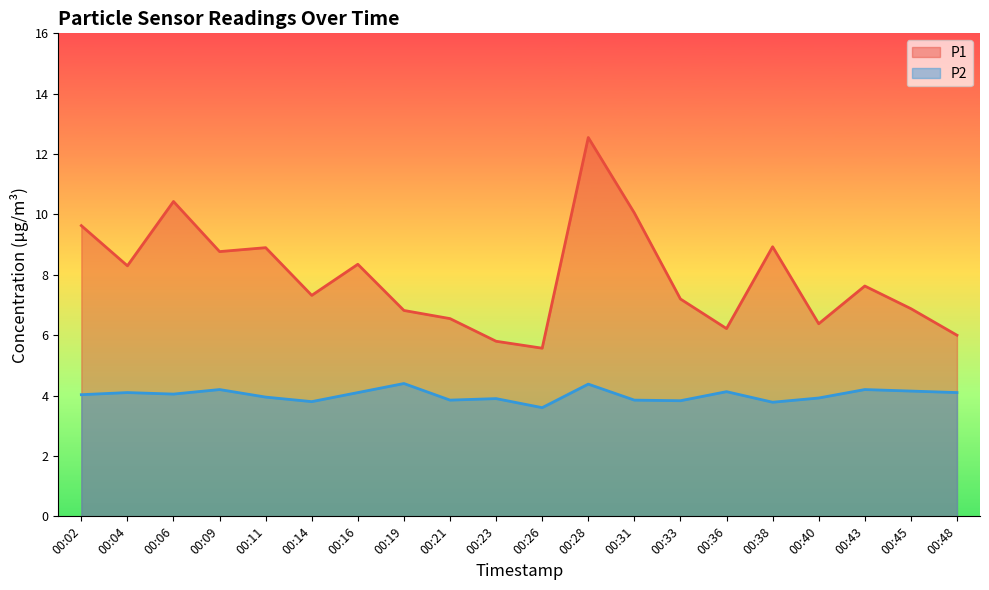

List the series in order of their peak value, highest first.

P1, P2